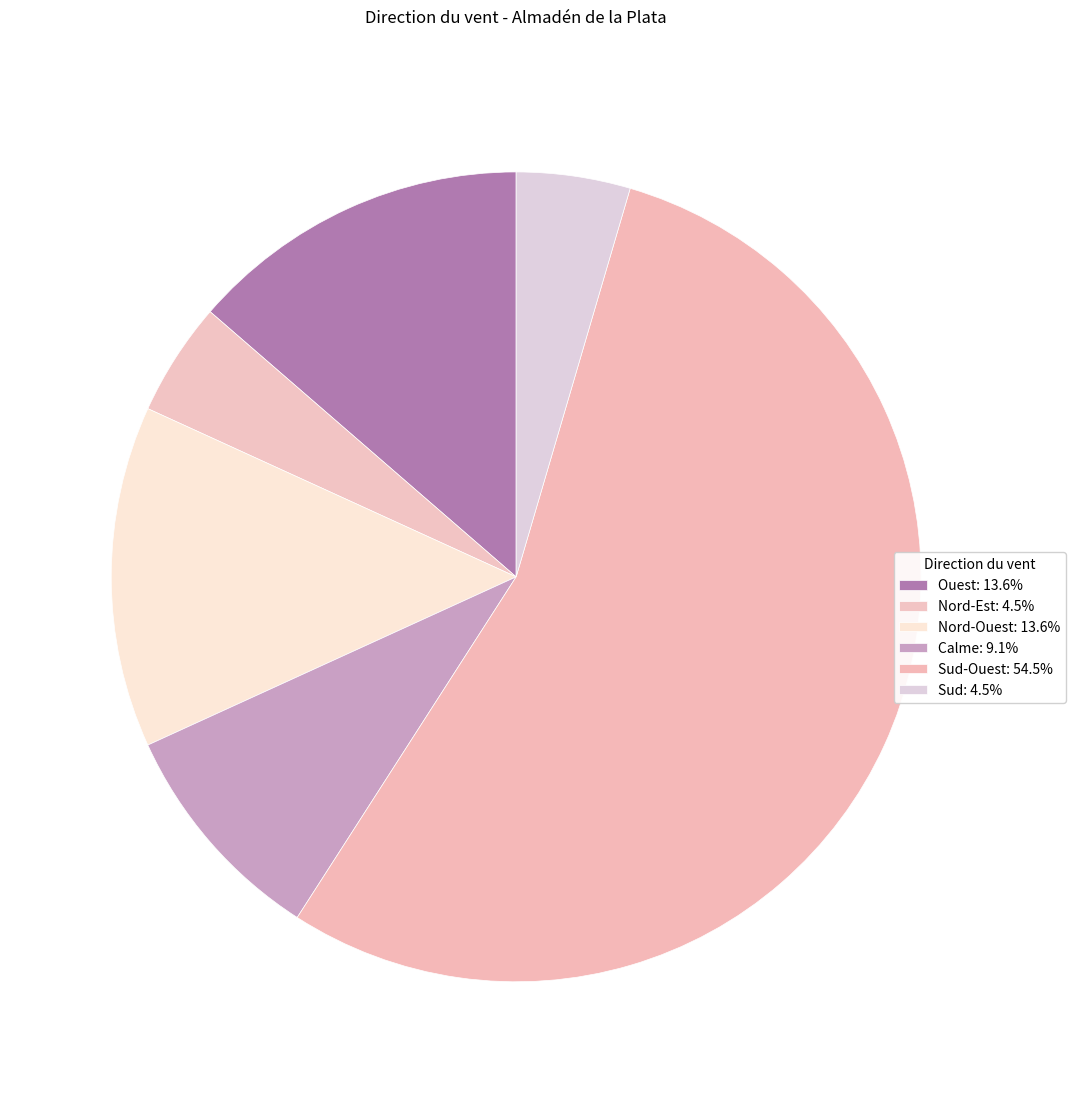

Rank the categories by value from lowest to highest.

Nord-Est, Sud, Calme, Ouest, Nord-Ouest, Sud-Ouest